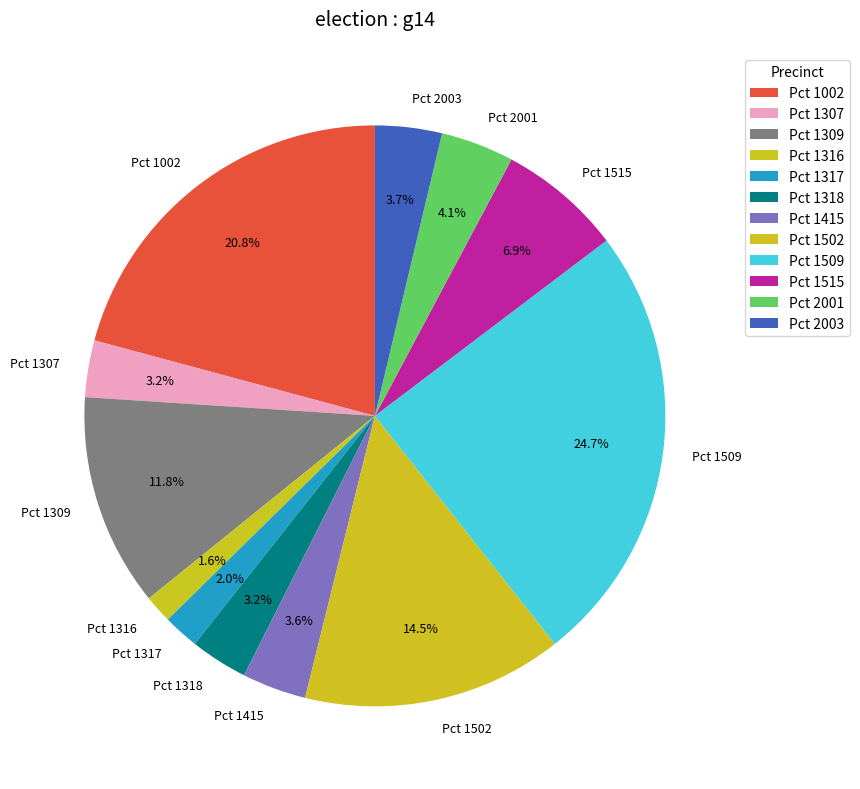

Is the sum of Pct 1502 and Pct 2003 greater than half?

No